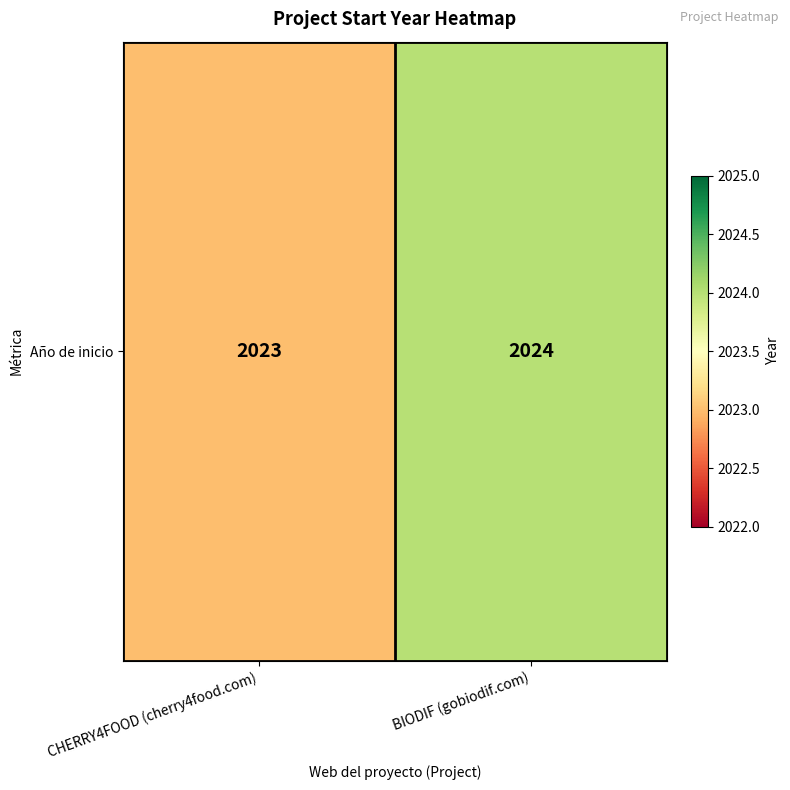

At which category does the chart reach its minimum across all series?

CHERRY4FOOD (cherry4food.com)